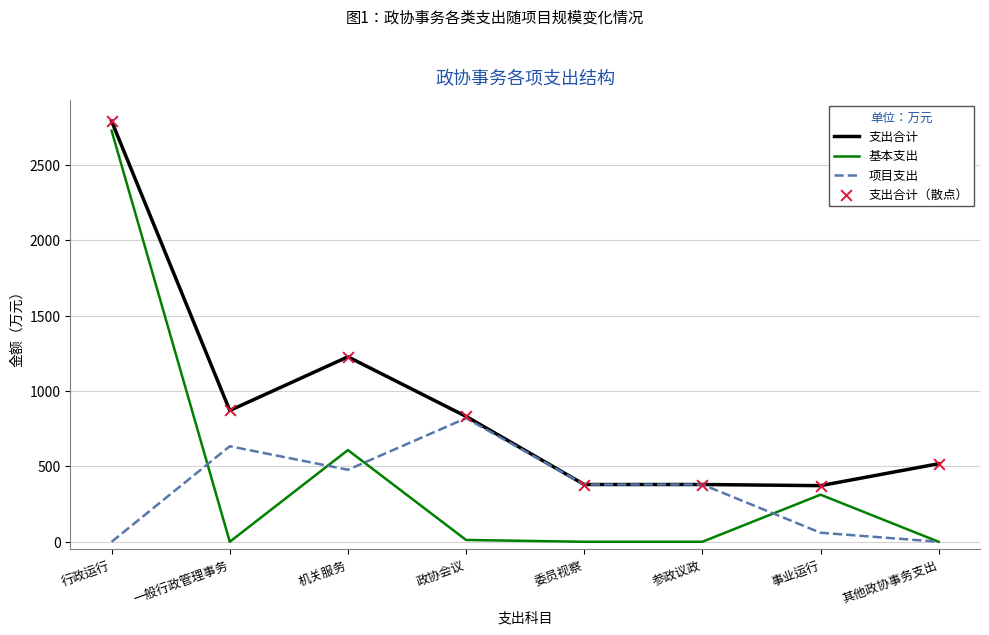

True or false: 基本支出 has a value of 2727.8 at 行政运行.

True